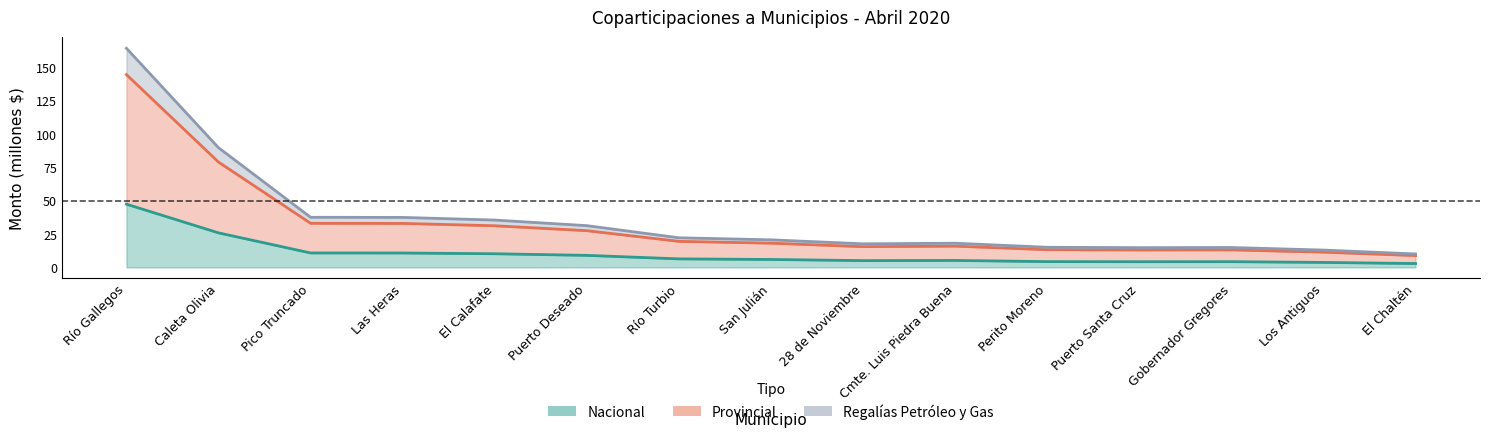

Which label corresponds to the largest value in the chart?

Río Gallegos